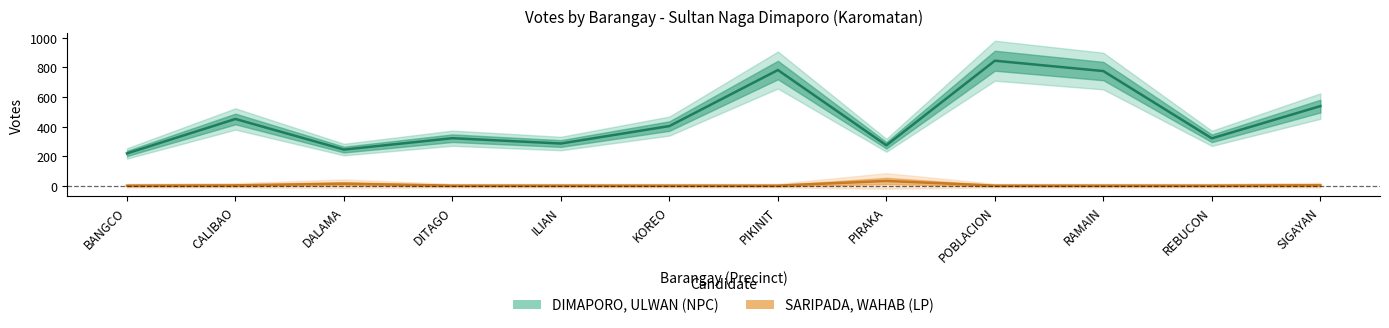

At how many categories does at least one series exceed 700?

3